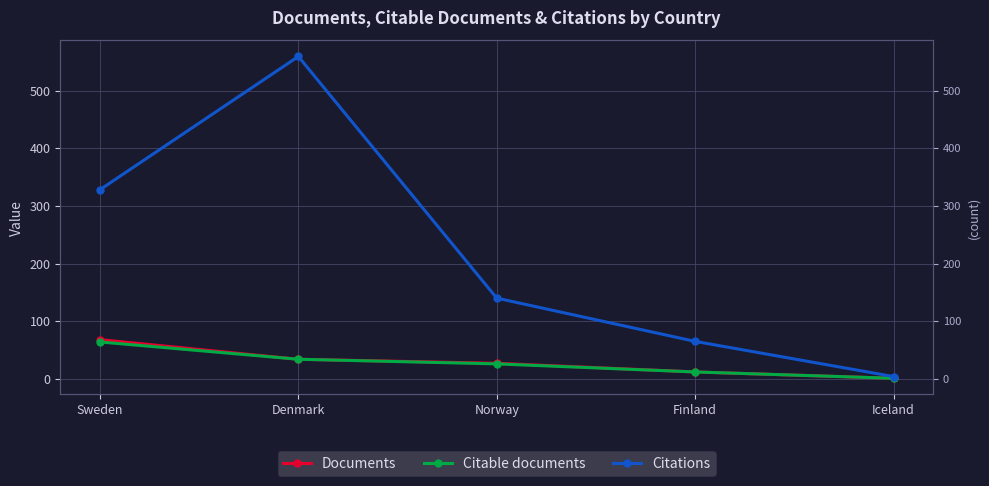

Which series has the largest range (max minus min)?

Citations